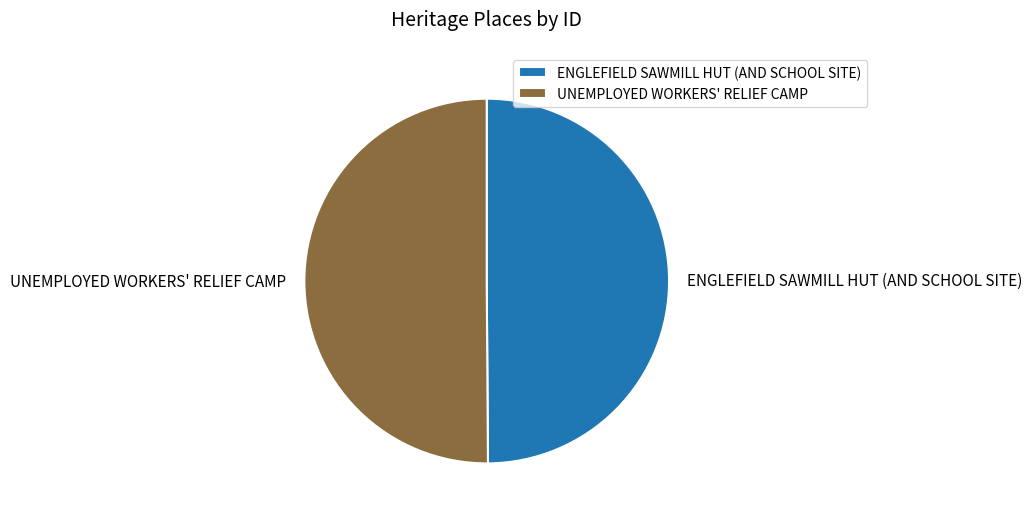

Do UNEMPLOYED WORKERS' RELIEF CAMP and ENGLEFIELD SAWMILL HUT (AND SCHOOL SITE) together represent more than half of the pie?

Yes